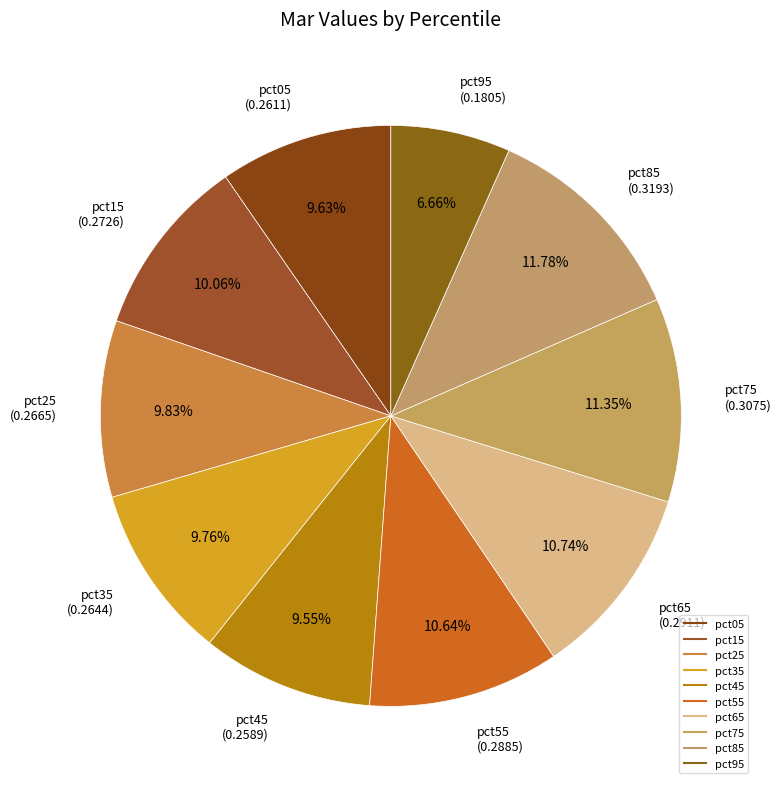

Which category has the biggest portion of the pie?

pct85